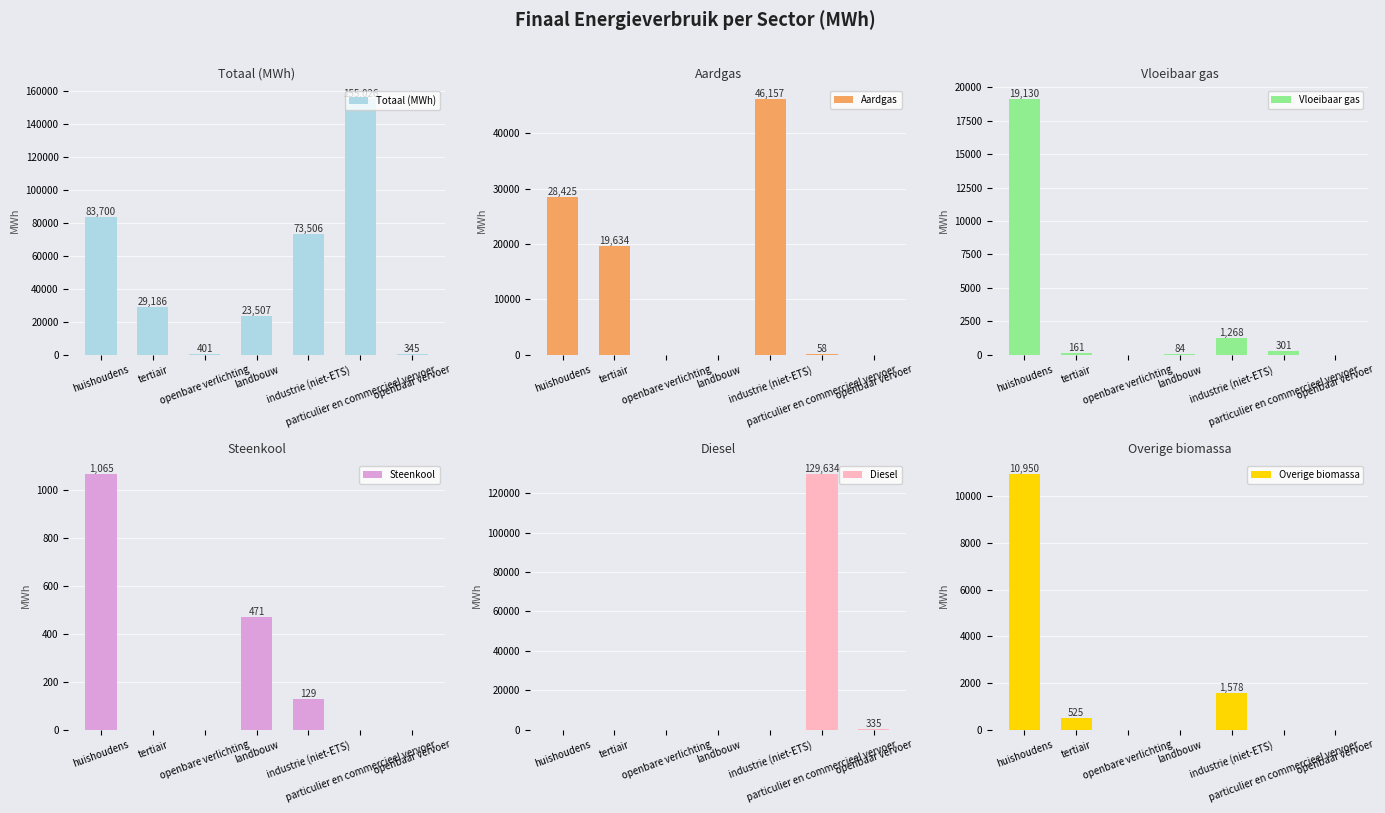

At openbare verlichting, list the series in order from largest to smallest.

Totaal (MWh), Aardgas, Vloeibaar gas, Steenkool, Diesel, Overige biomassa